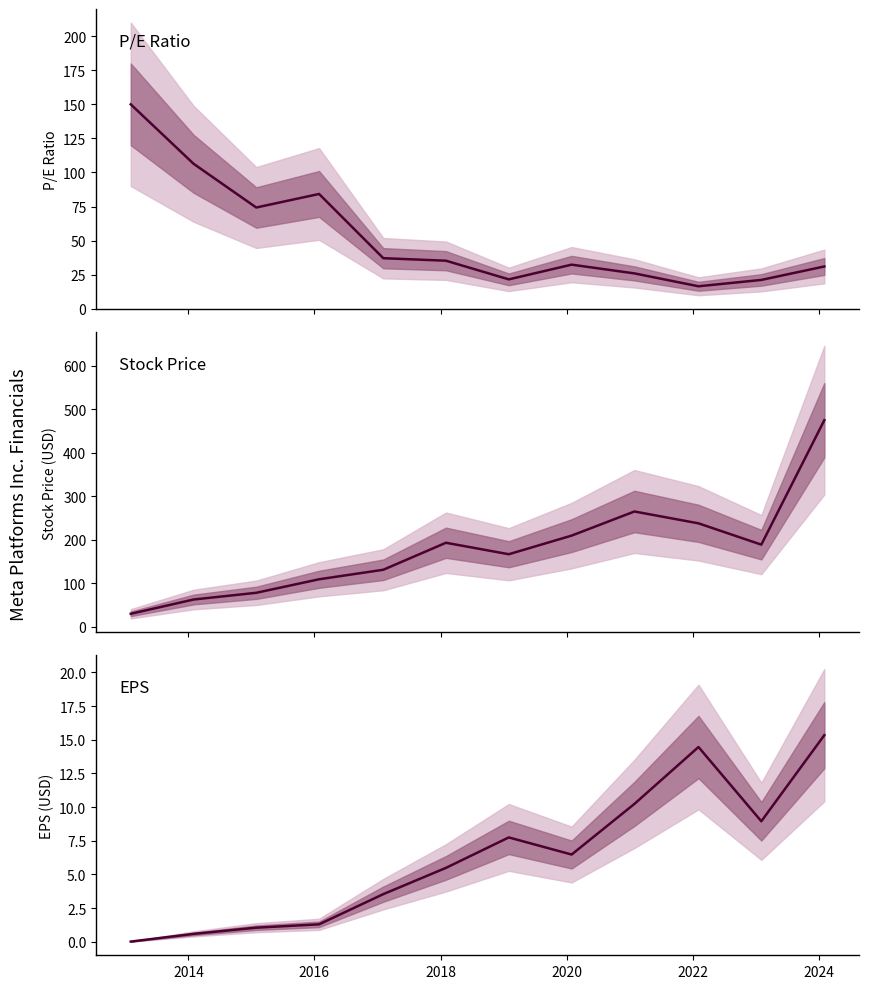

Which series has the largest total across all categories?

Stock Price